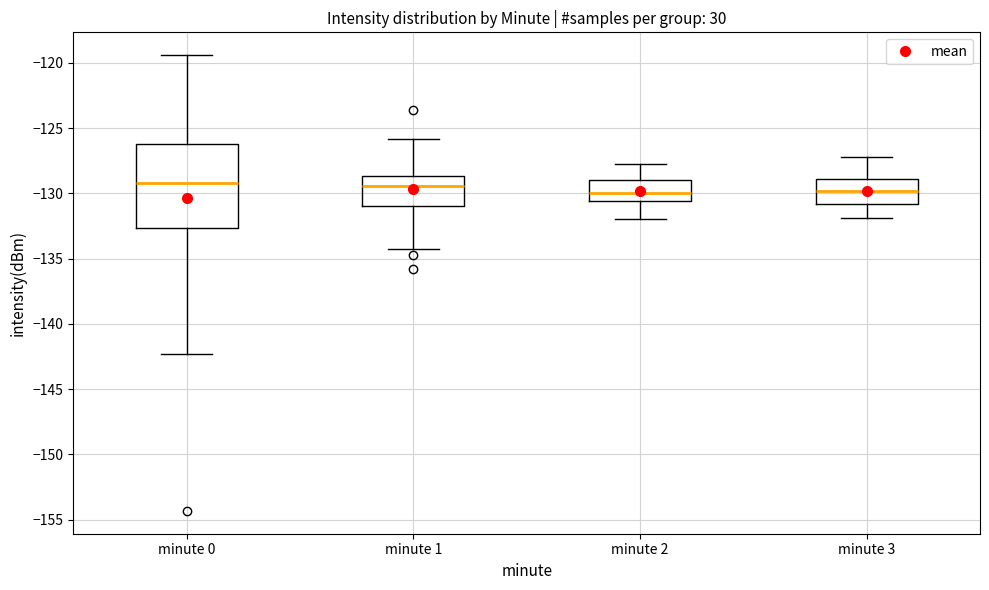

Reading left to right, read every box against the y-axis: the position of its median line, the range the box covers, and the ends of its whiskers. The values are not printed on the chart, so give them approximately, as read against the axis.

minute 0: median -129.0, box -132.5 to -126.0, whiskers -142.5 to -119.5
minute 1: median -129.5, box -131.0 to -128.5, whiskers -134.0 to -126.0
minute 2: median -130.0, box -130.5 to -129.0, whiskers -132.0 to -127.5
minute 3: median -130.0, box -131.0 to -129.0, whiskers -132.0 to -127.0